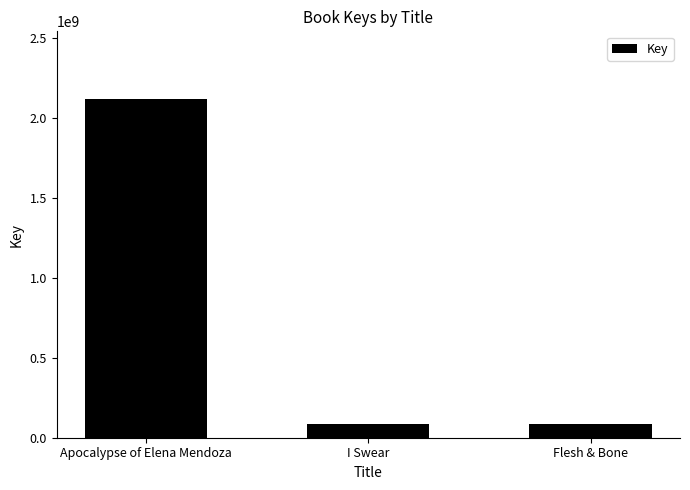

True or false: the data shows 2119652221 at Apocalypse of Elena Mendoza.

True